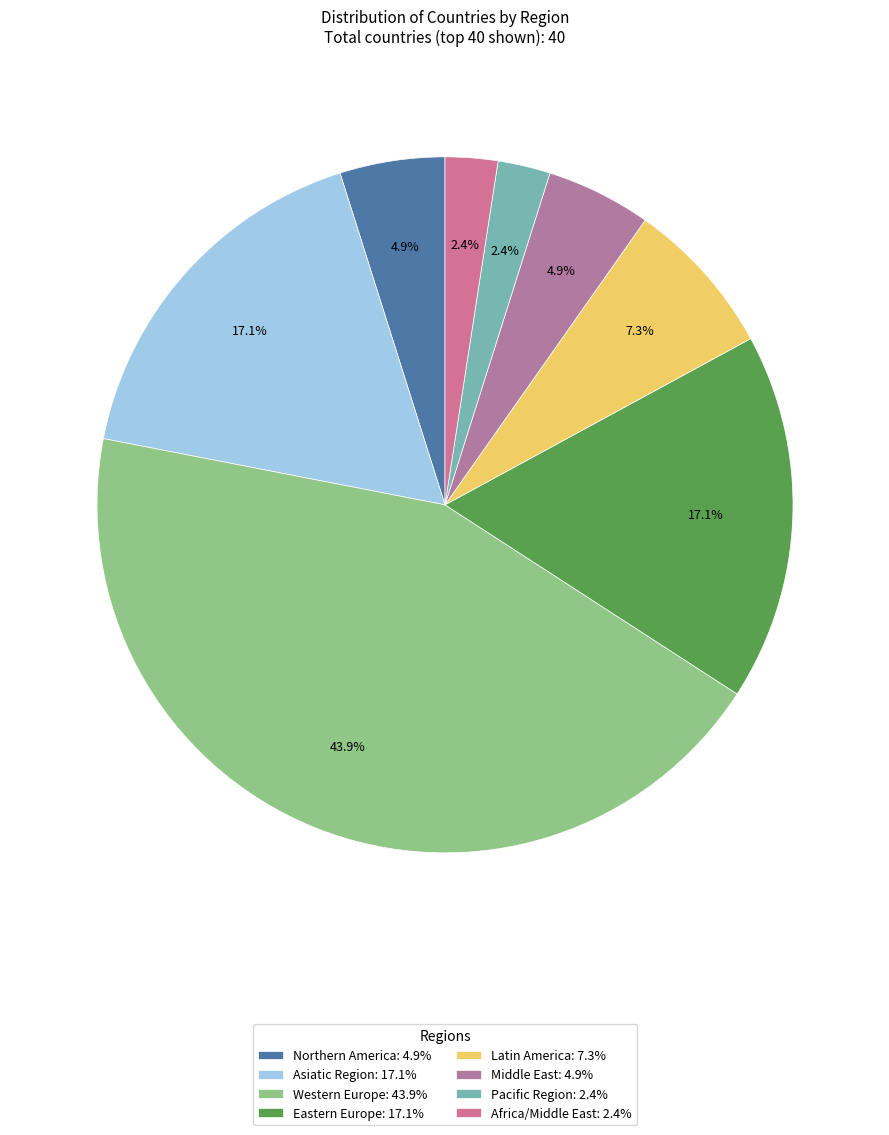

Which category has the biggest portion of the pie?

Western Europe